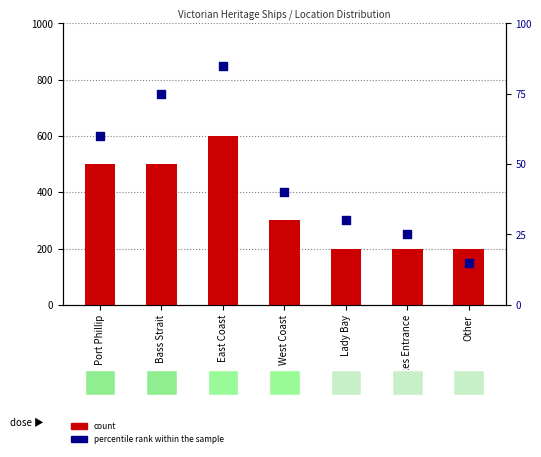

Is the value of count at Port Phillip greater than the value of percentile rank within the sample at Other?

Yes